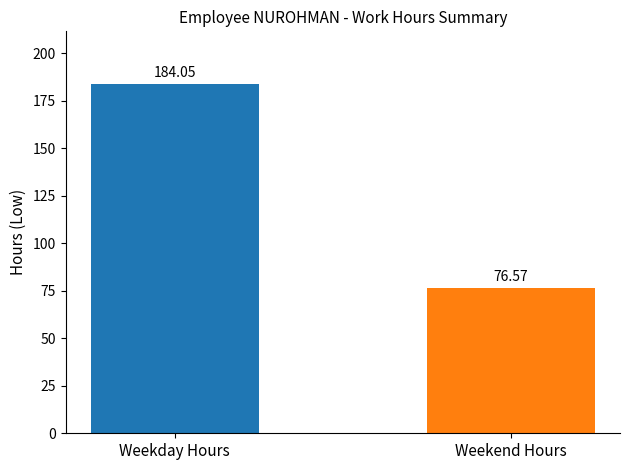

At which label does the data first exceed 184?

Weekday Hours